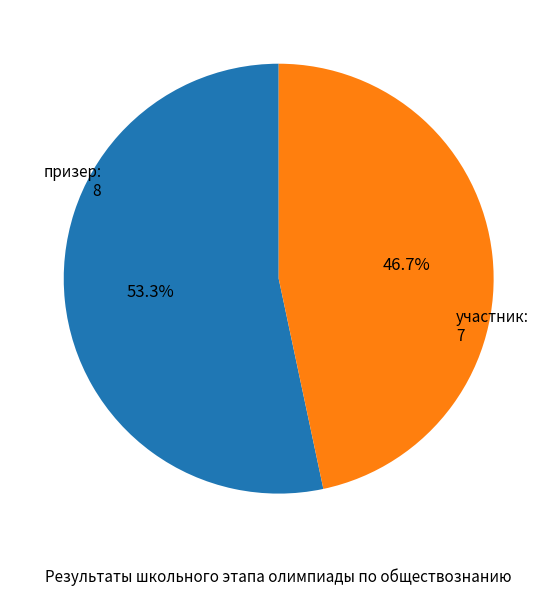

Is there a majority slice in this chart?

Yes